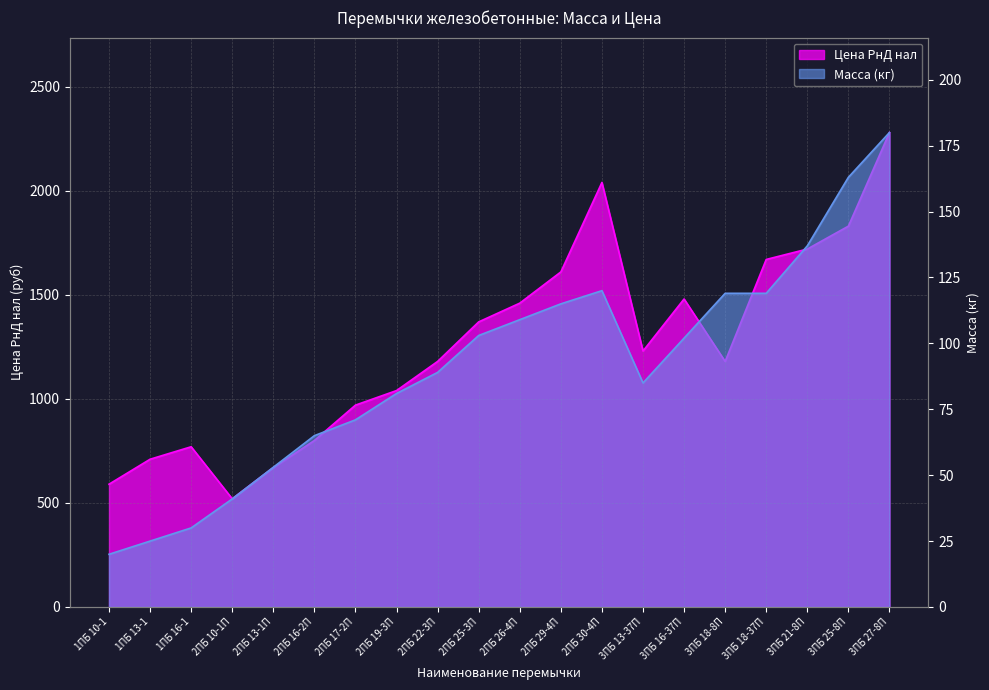

Is it true that Масса (кг) equals 85 at 3ПБ 13-37П?

True